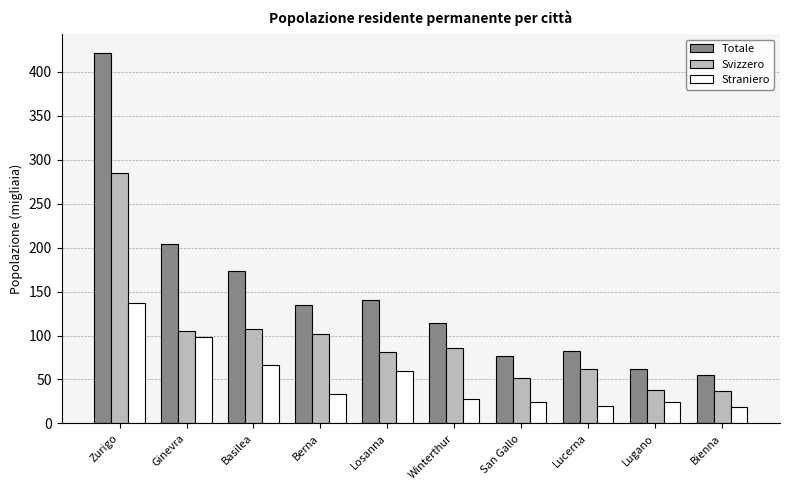

What is the difference between the maximum and minimum values in the Totale series?

366.7